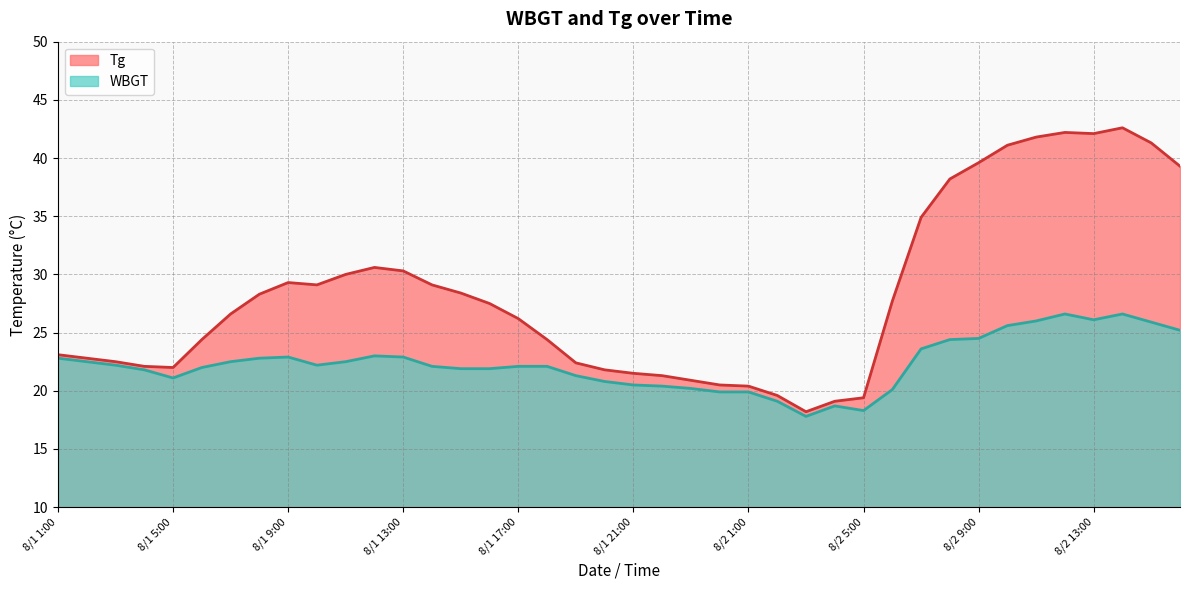

Which series has the largest total across all categories?

Tg